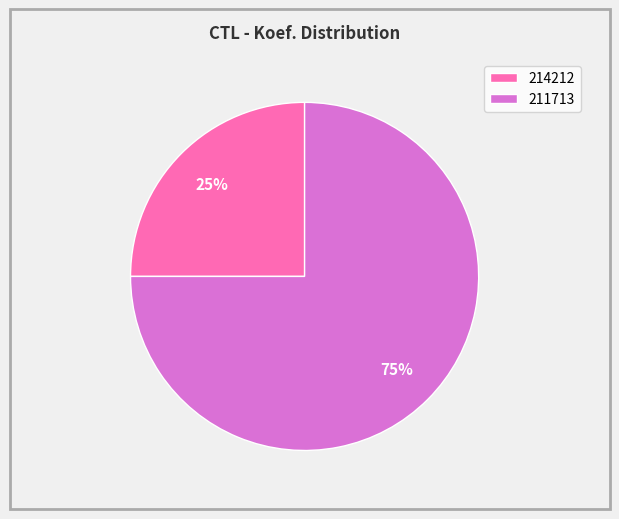

What is the ratio of the value at 211713 to the value at 214212?

3.0